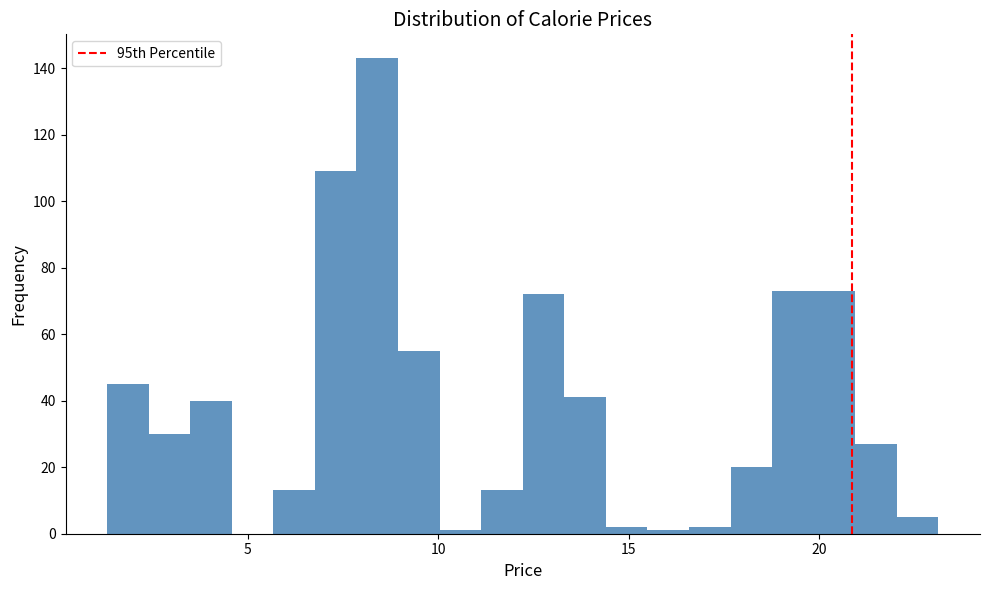

Read against the x-axis, roughly where is the centre of the tallest bar?

8.5